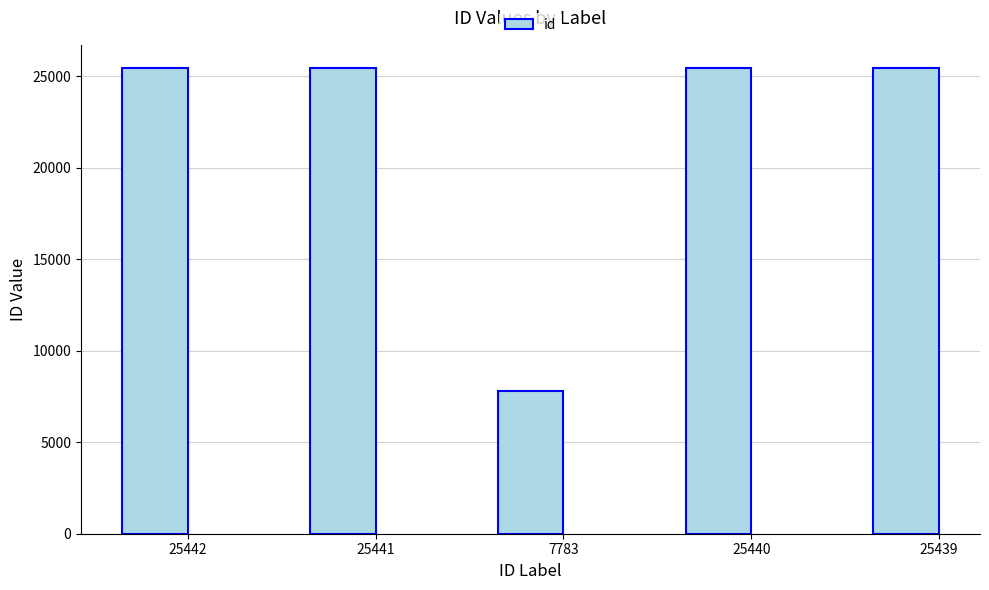

What is the ratio of the value at 25440 to the value at 25441?

1.0